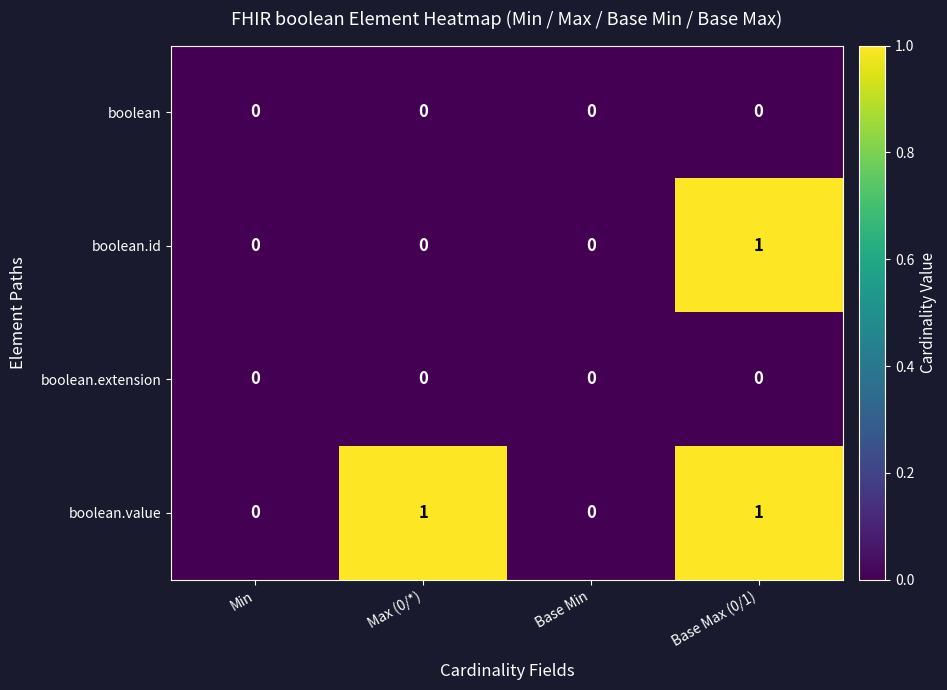

At which label does boolean.id reach its peak?

Base Max (0/1)